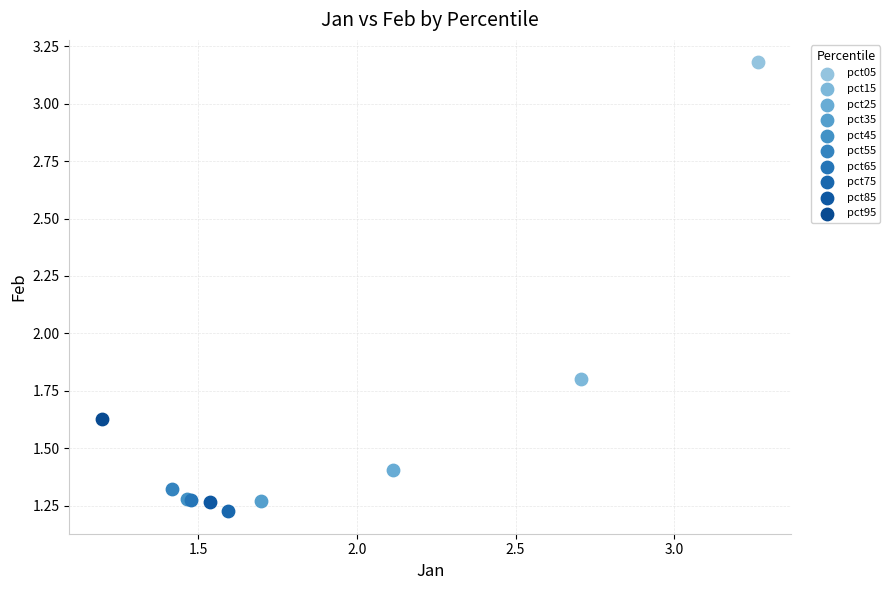

What are all the series names shown in the legend?

pct05, pct15, pct25, pct35, pct45, pct55, pct65, pct75, pct85, pct95